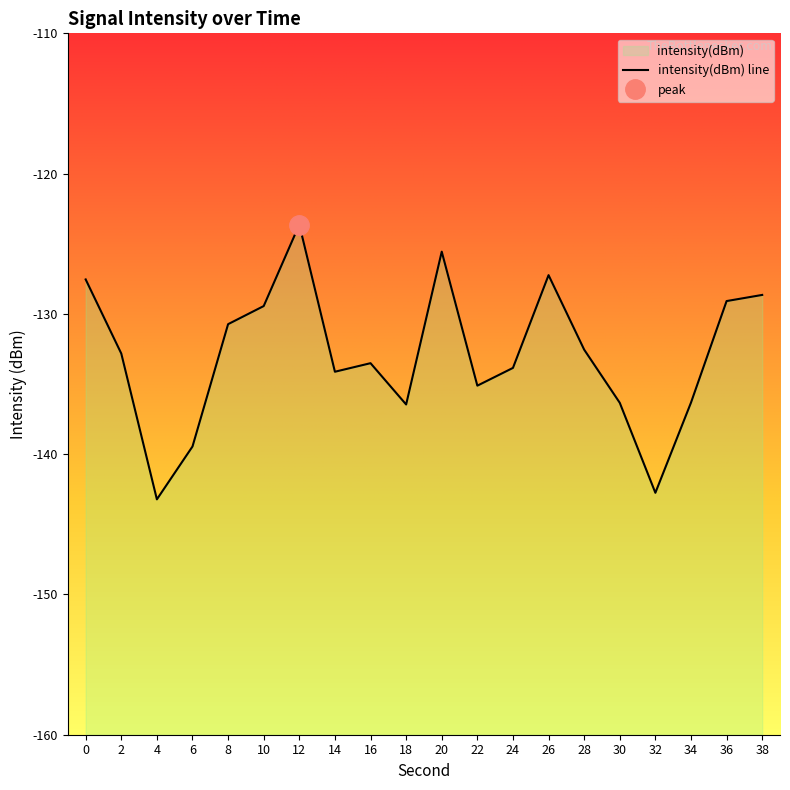

At which category does the chart reach its peak across all series?

12